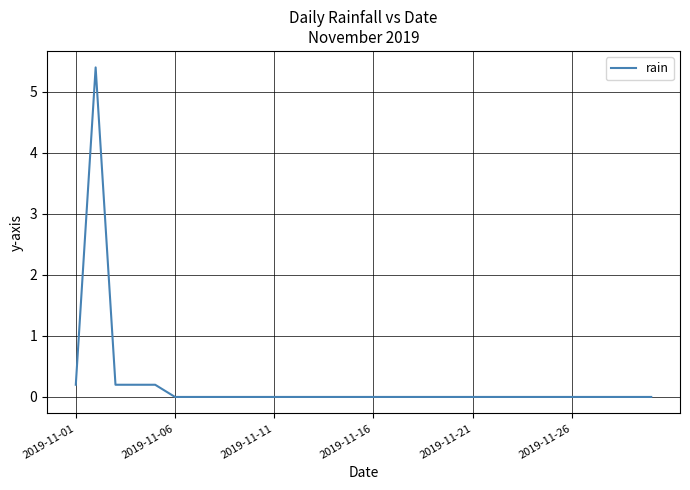

What is the greatest value displayed?

5.4